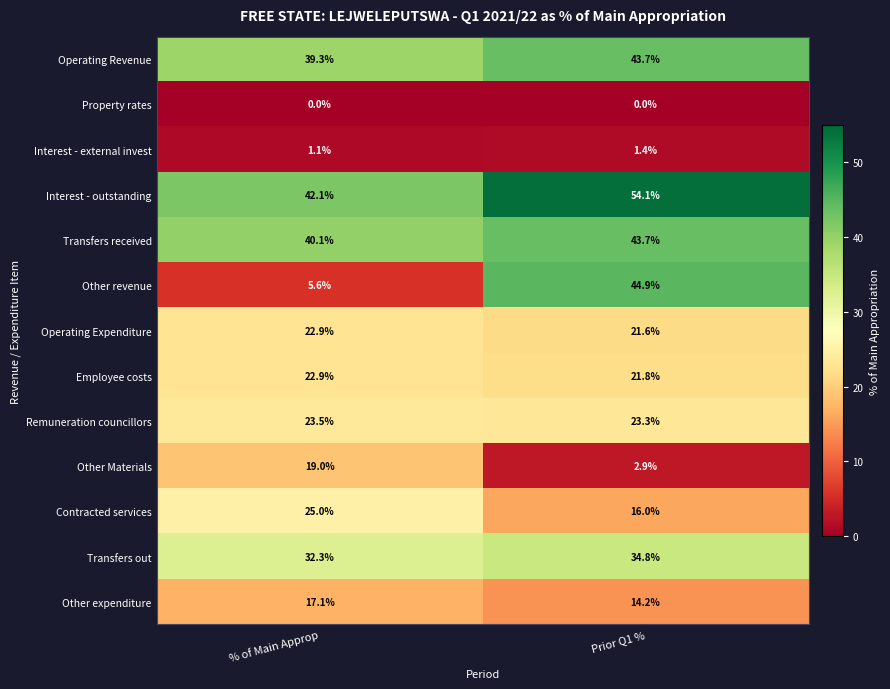

Reading right to left, list all the values displayed in this chart.

Operating Revenue: 43.7	39.3
Property rates: 0.0	0.0
Interest - external invest: 1.4	1.1
Interest - outstanding: 54.1	42.1
Transfers received: 43.7	40.1
Other revenue: 44.9	5.6
Operating Expenditure: 21.6	22.9
Employee costs: 21.8	22.9
Remuneration councillors: 23.3	23.5
Other Materials: 2.9	19.0
Contracted services: 16.0	25.0
Transfers out: 34.8	32.3
Other expenditure: 14.2	17.1